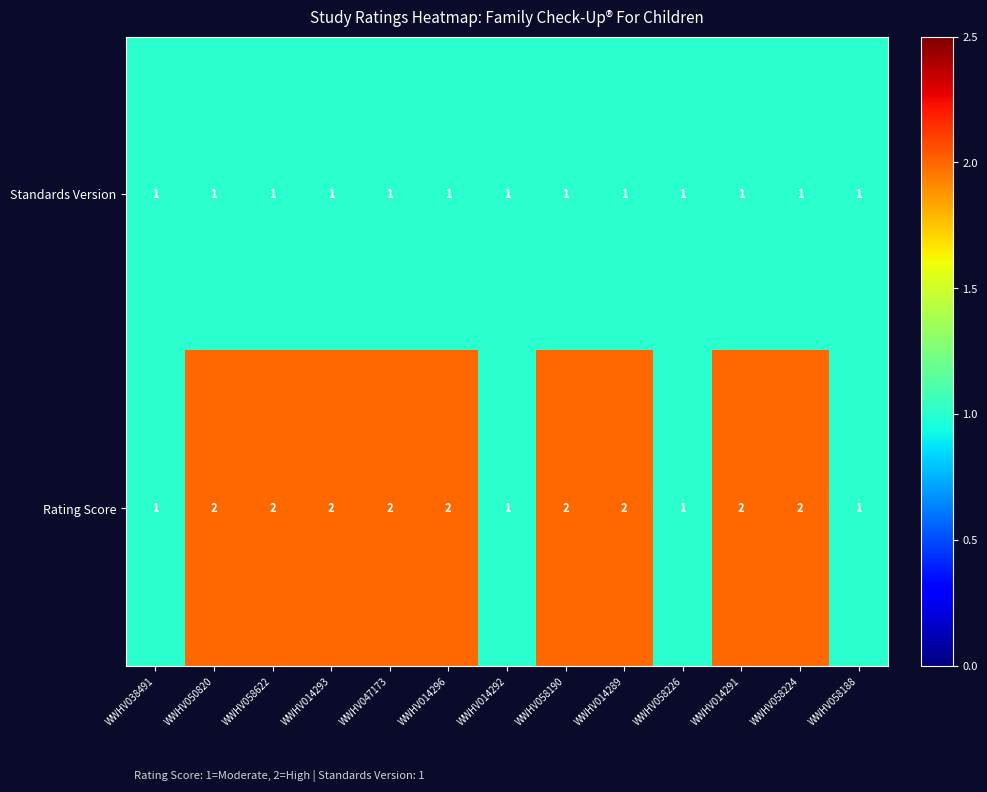

Reading right to left, transcribe all the data shown in this chart.

Standards Version: 1	1	1	1	1	1	1	1	1	1	1	1	1
Rating Score: 1	2	2	1	2	2	1	2	2	2	2	2	1